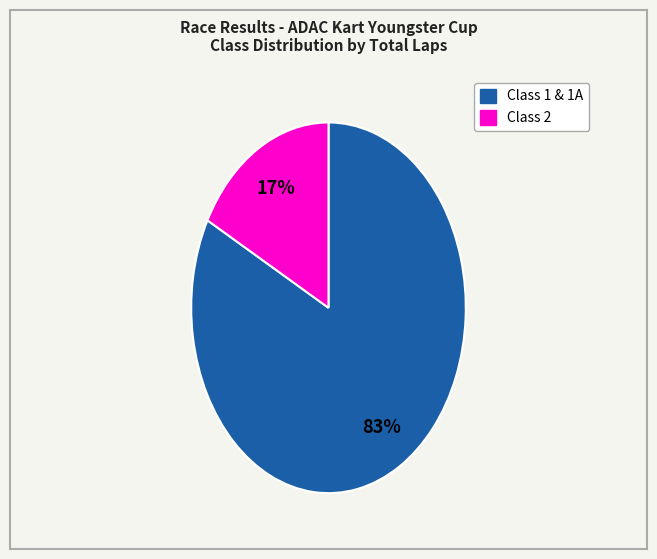

To the nearest percent, what is the difference between the largest and smallest slice percentages?

66%